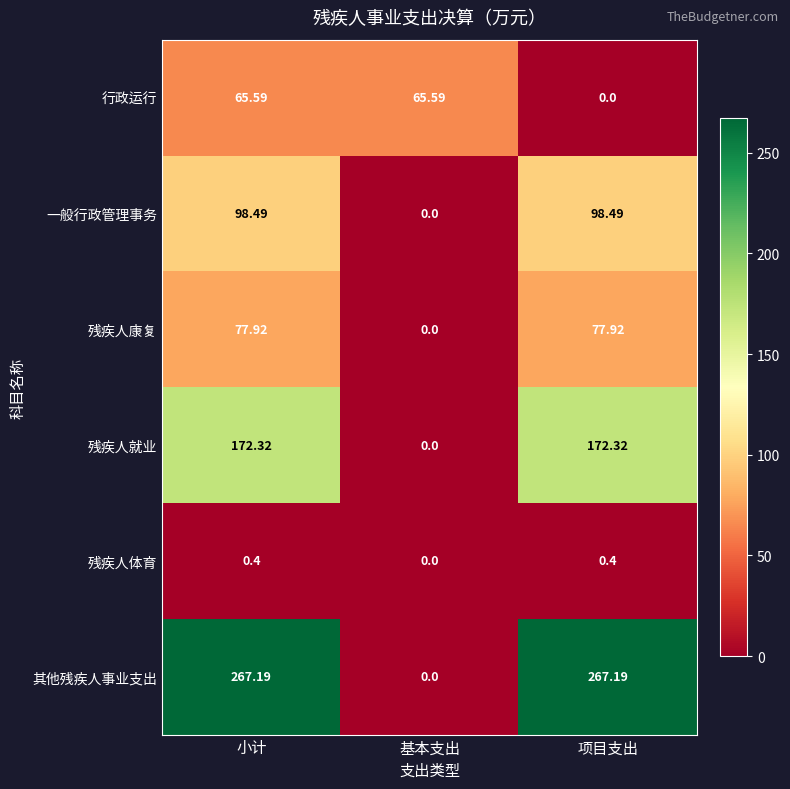

At which label does 残疾人康复 first exceed 77?

小计